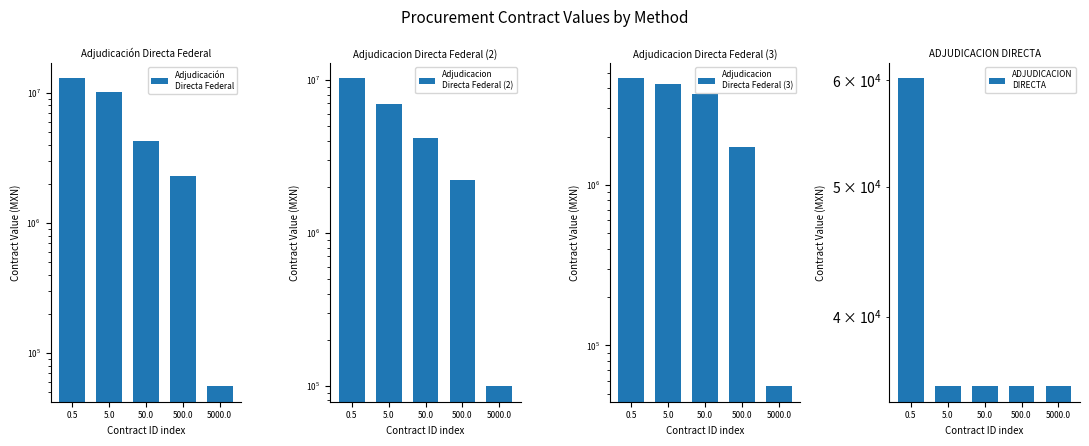

At 5000.0, list the series in order from largest to smallest.

Adjudicacion
Directa Federal (2), Adjudicación
Directa Federal, Adjudicacion
Directa Federal (3), ADJUDICACION
DIRECTA